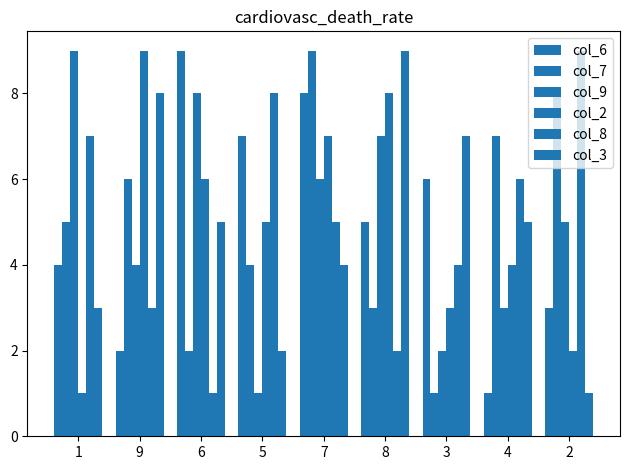

Which series has the largest range (max minus min)?

col_6